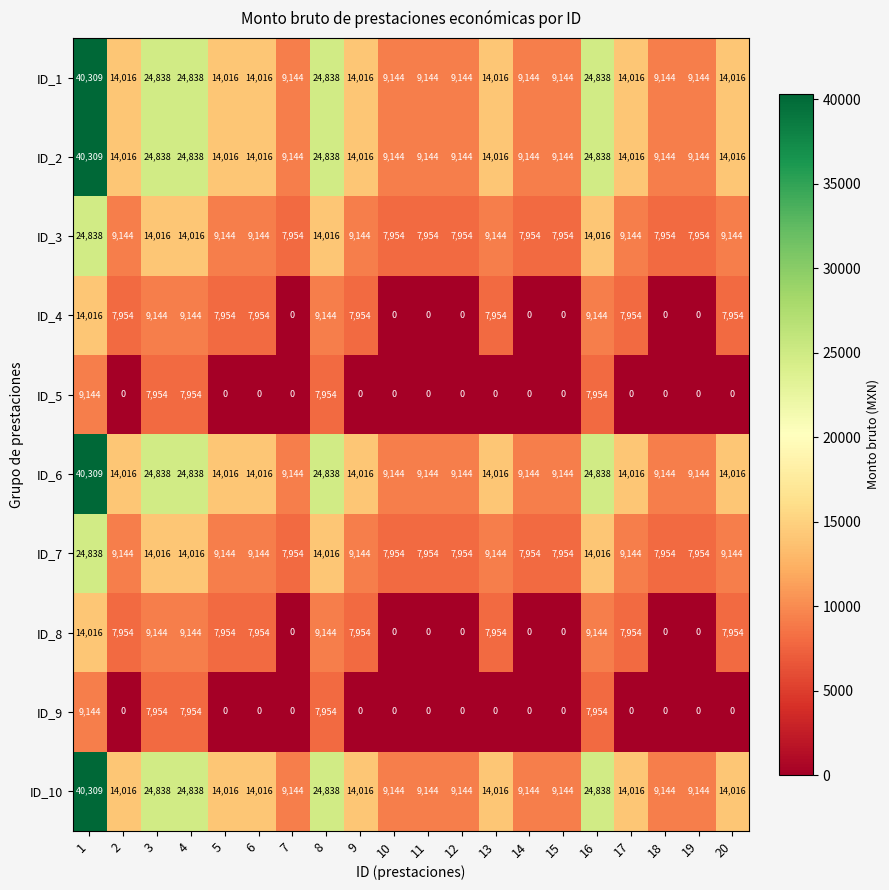

True or false: ID_2 has a value of 40309 at 1.

True